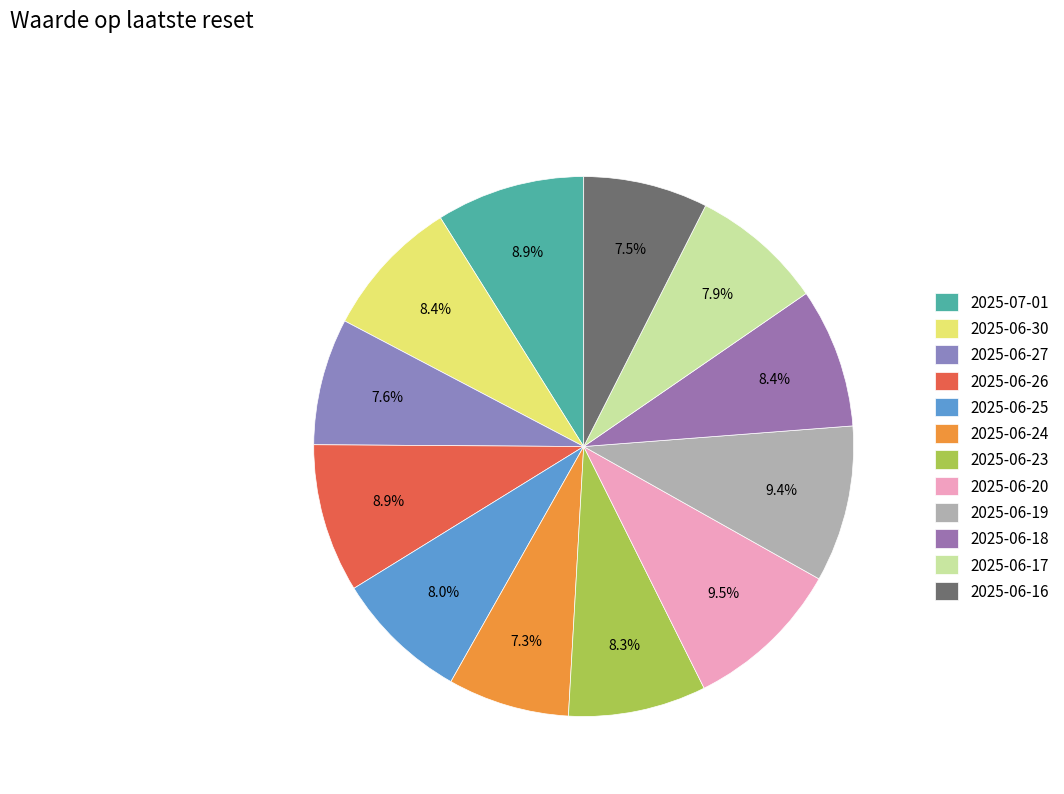

True or false: 2025-06-18 accounts for 8% of the total.

True